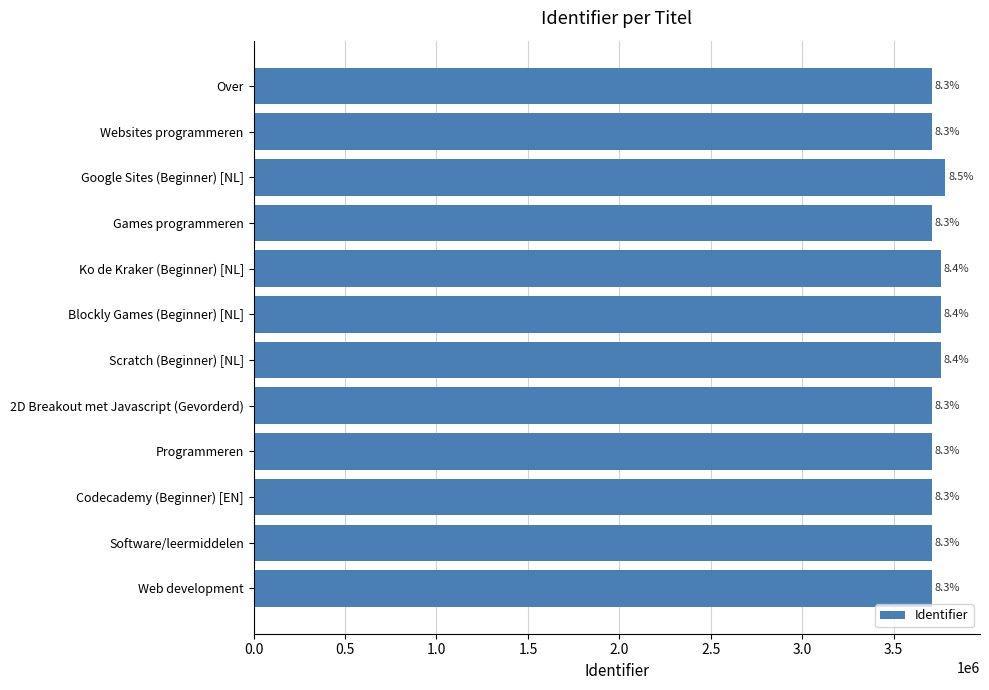

Are the bars horizontal?

Yes